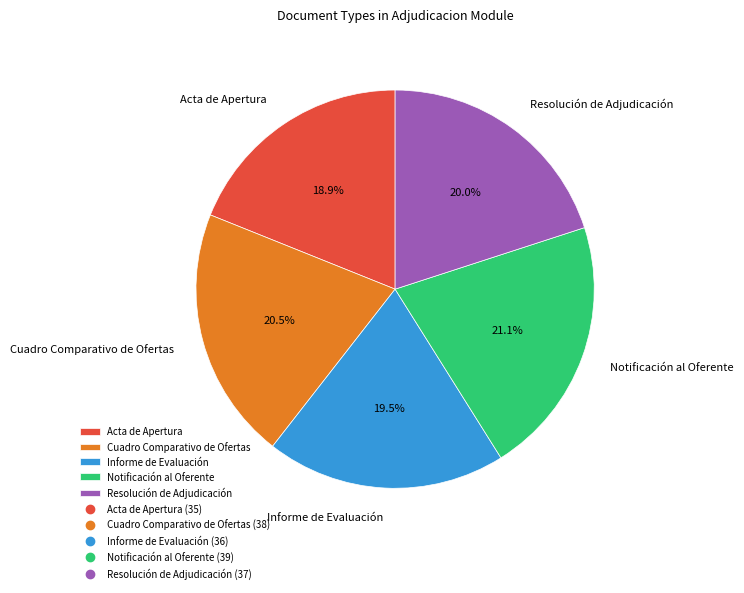

Count the number of slices in the pie.

5